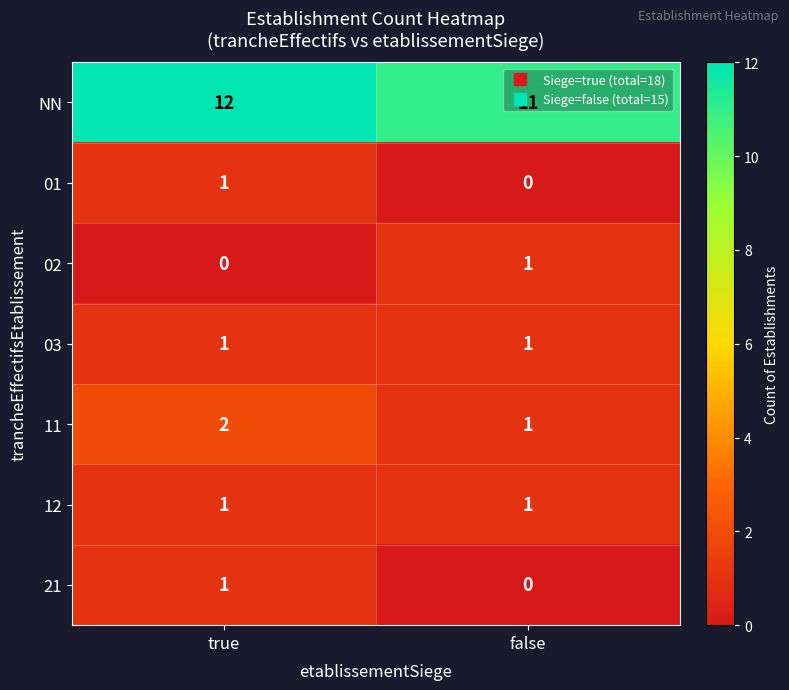

Rank the categories by 11 value from lowest to highest.

false, true